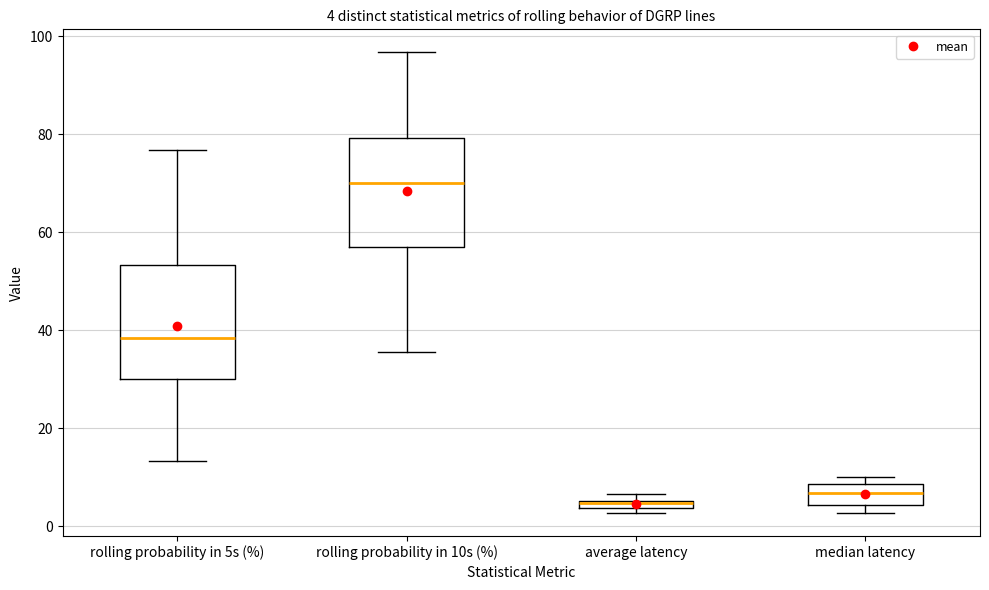

Which box's median line is the lowest?

average latency